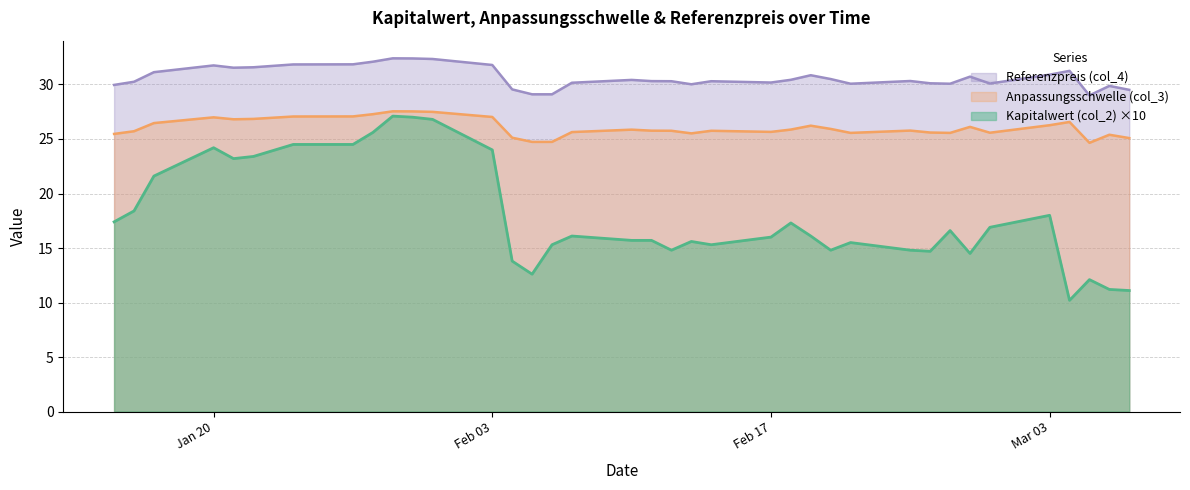

Is it true that Anpassungsschwelle (col_3) equals 45.4 at 2025-02-12?

False